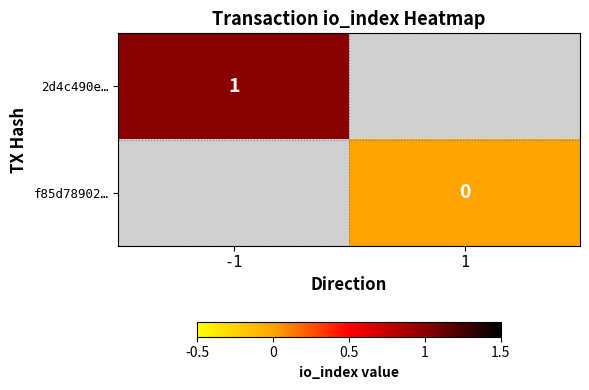

Is the value of 2d4c490e… at -1 greater than the value of f85d78902… at 1?

Yes